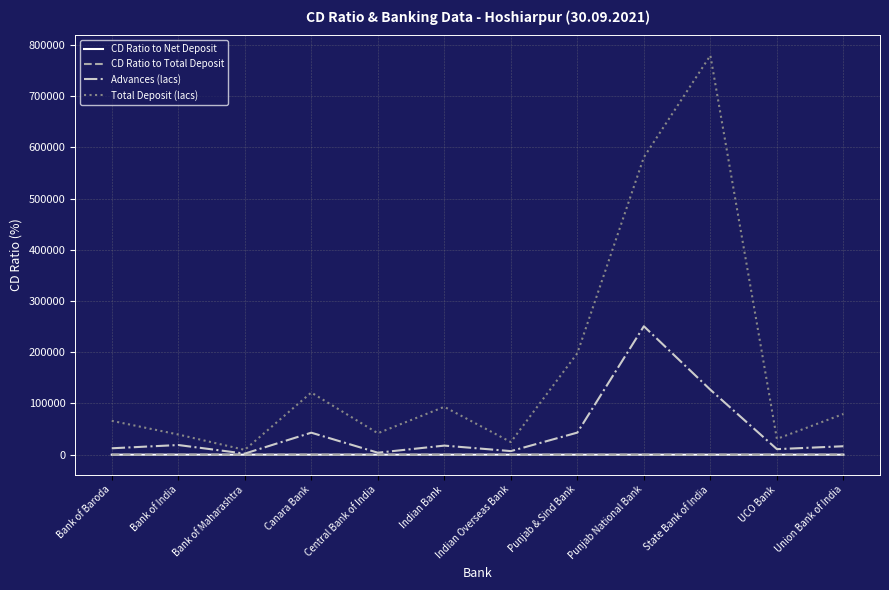

What is the average value of the Total Deposit (lacs) series?

172060.9